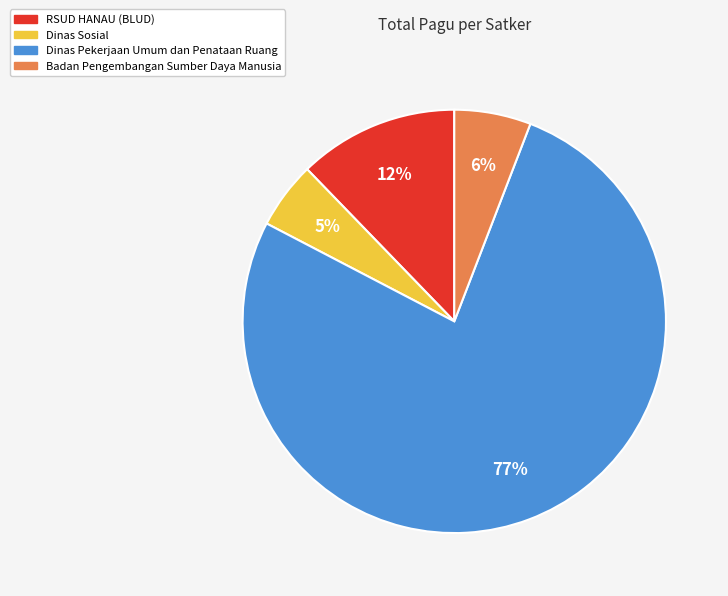

To the nearest percent, what is the average slice percentage?

25%